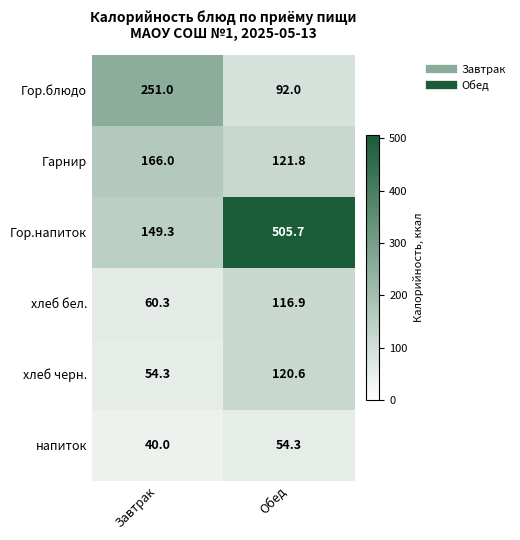

Between Завтрак and Обед, which series saw the biggest shift?

Гор.напиток